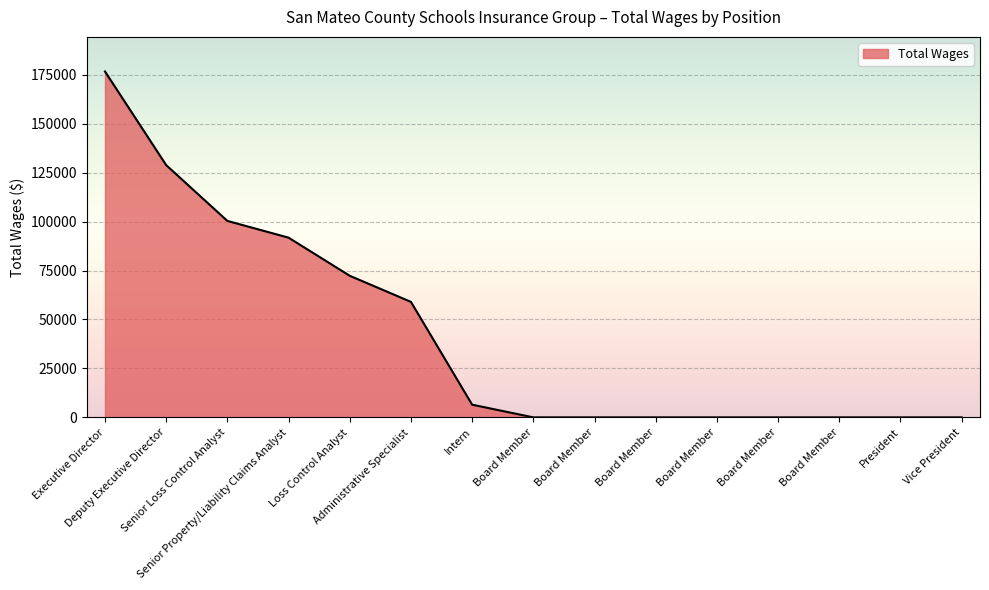

At which label is the value closest to 88325?

Senior Property/Liability Claims Analyst